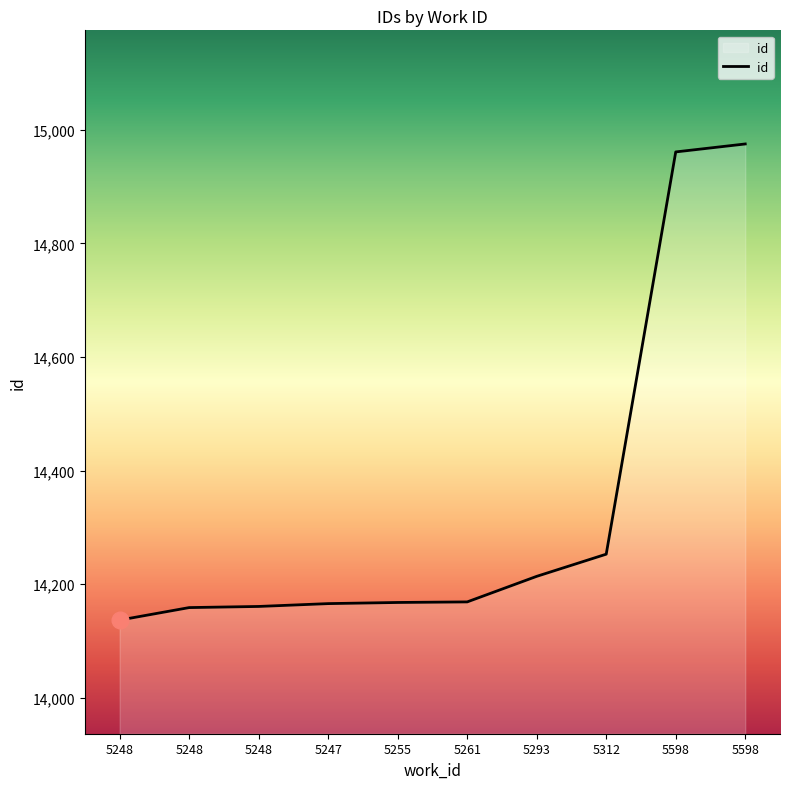

Reading left to right, extract all data points from this chart.

14137	14159	14161	14166	14168	14169	14214	14253	14961	14975